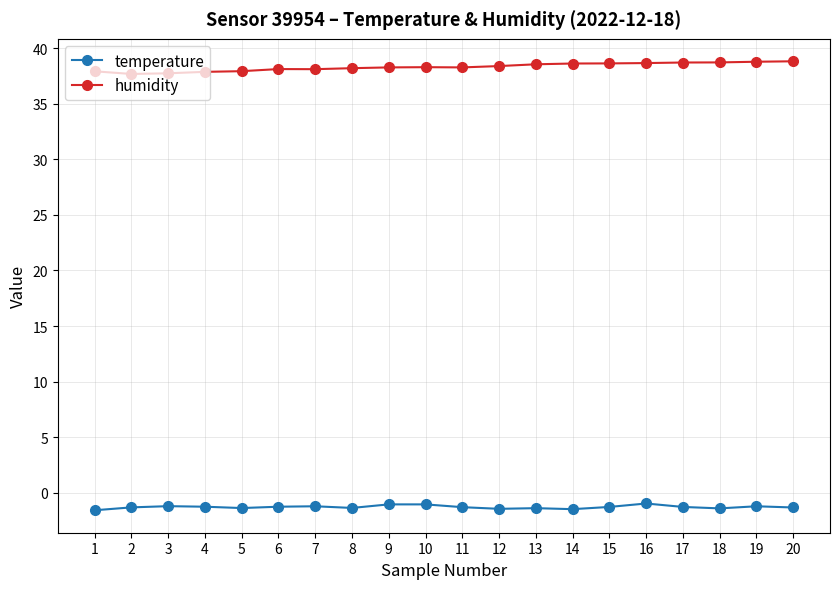

What is the maximum value for temperature?

-1.0